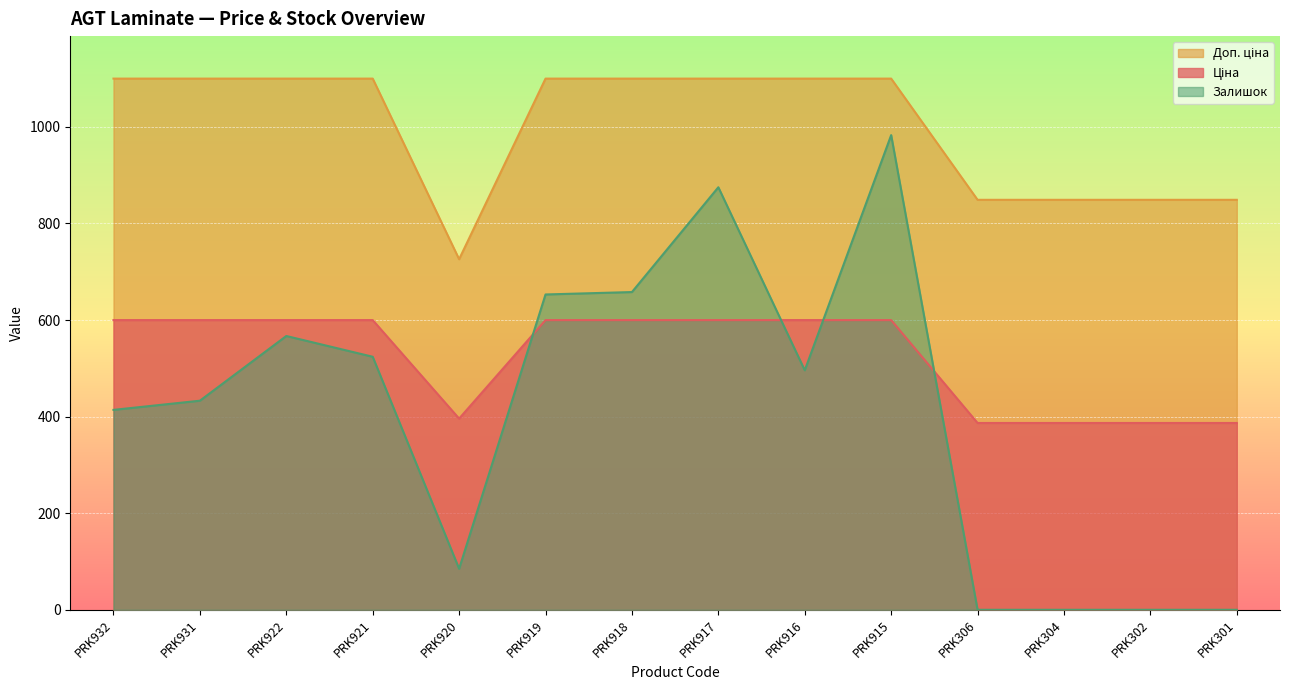

Which has a higher value, PRK922 or PRK931?

PRK922